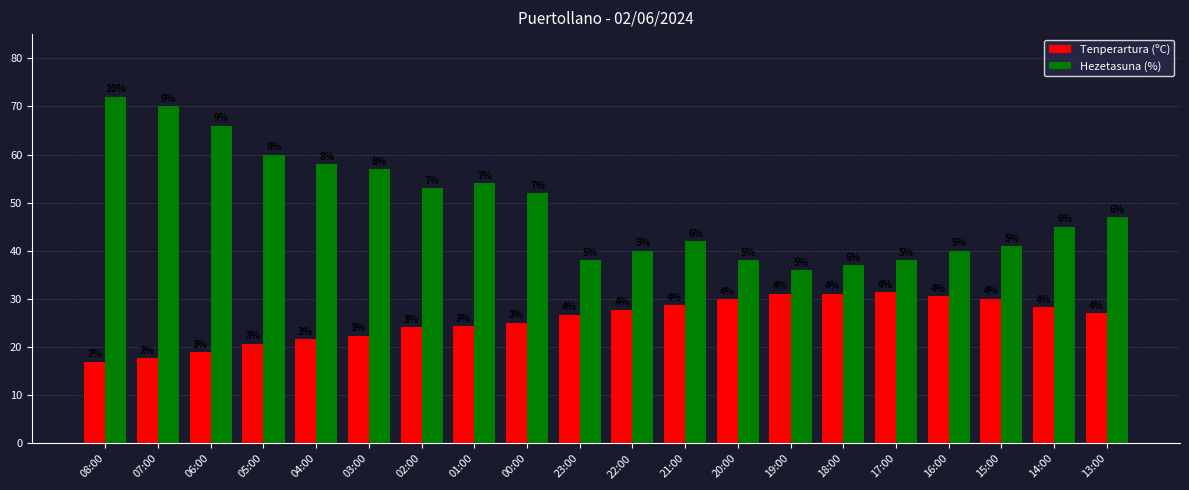

Does the chart contain any negative values?

No